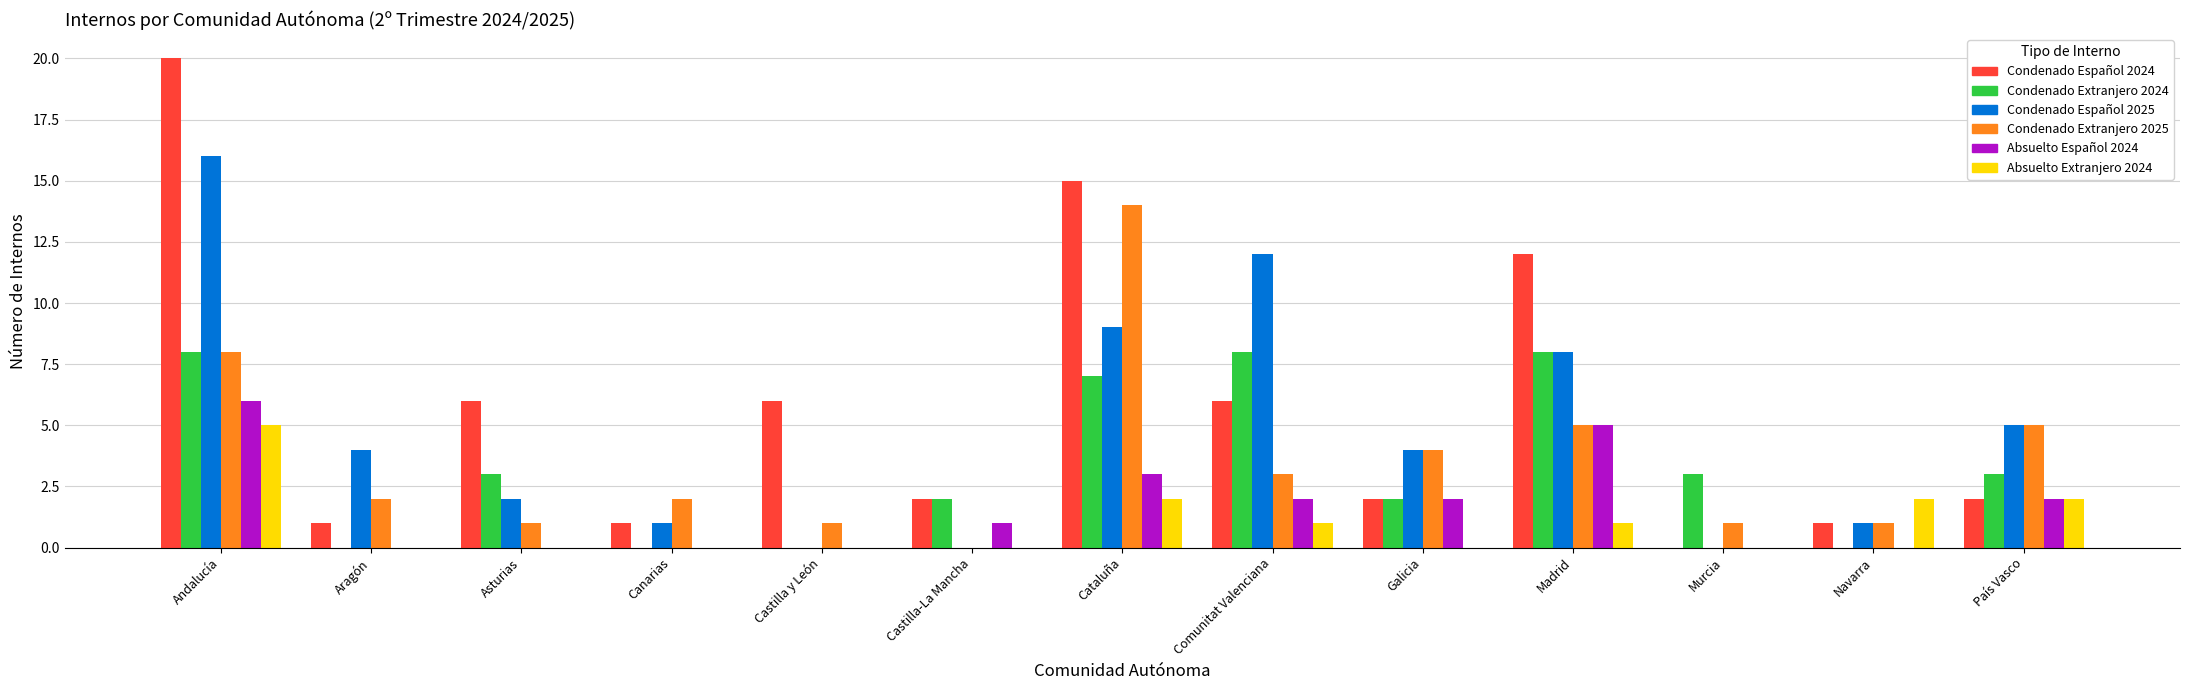

At which category is the sum across all series the highest?

Andalucía